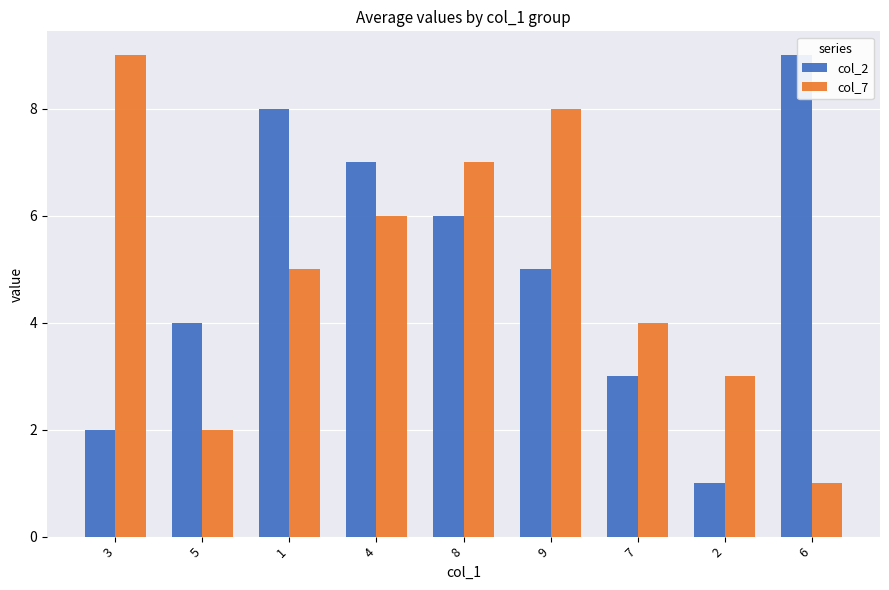

Is the value of col_2 at 4 greater than the value of col_7 at 2?

Yes